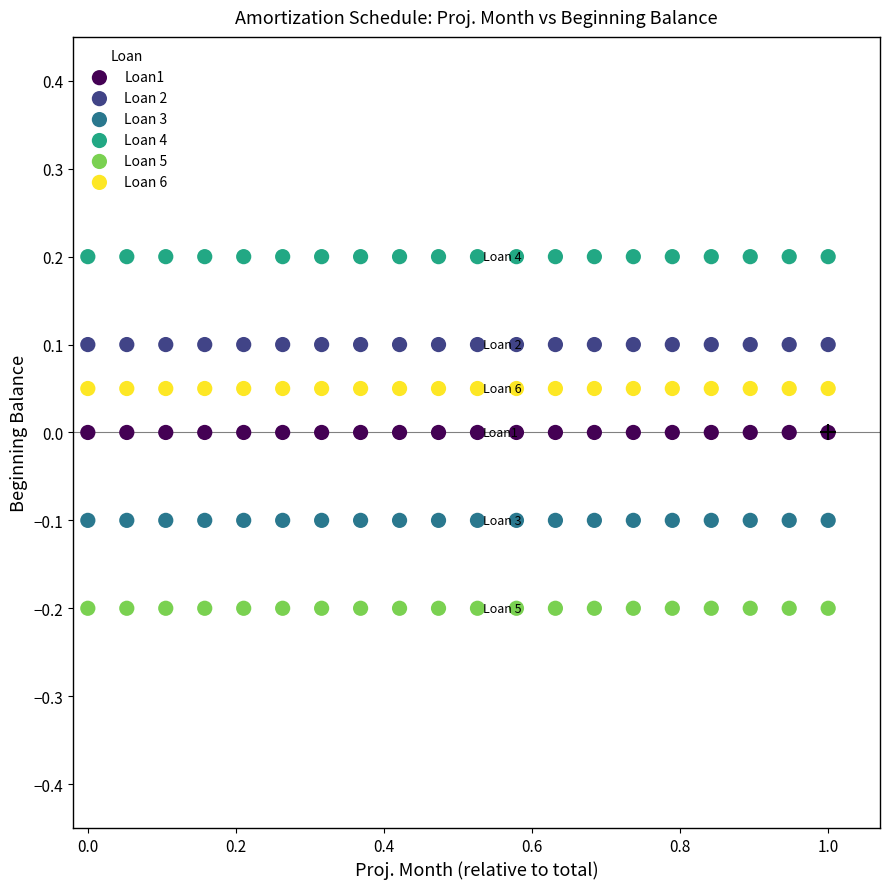

What are all the series names shown in the legend?

Loan1, Loan 2, Loan 3, Loan 4, Loan 5, Loan 6